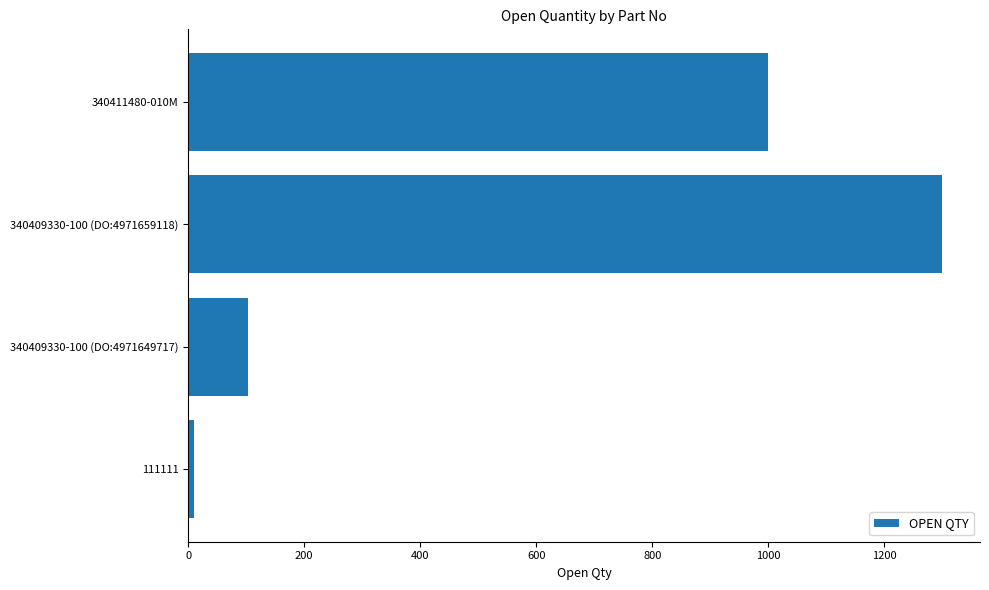

List the labels in order of value, largest first.

340409330-100 (DO:4971659118), 340411480-010M, 340409330-100 (DO:4971649717), 111111